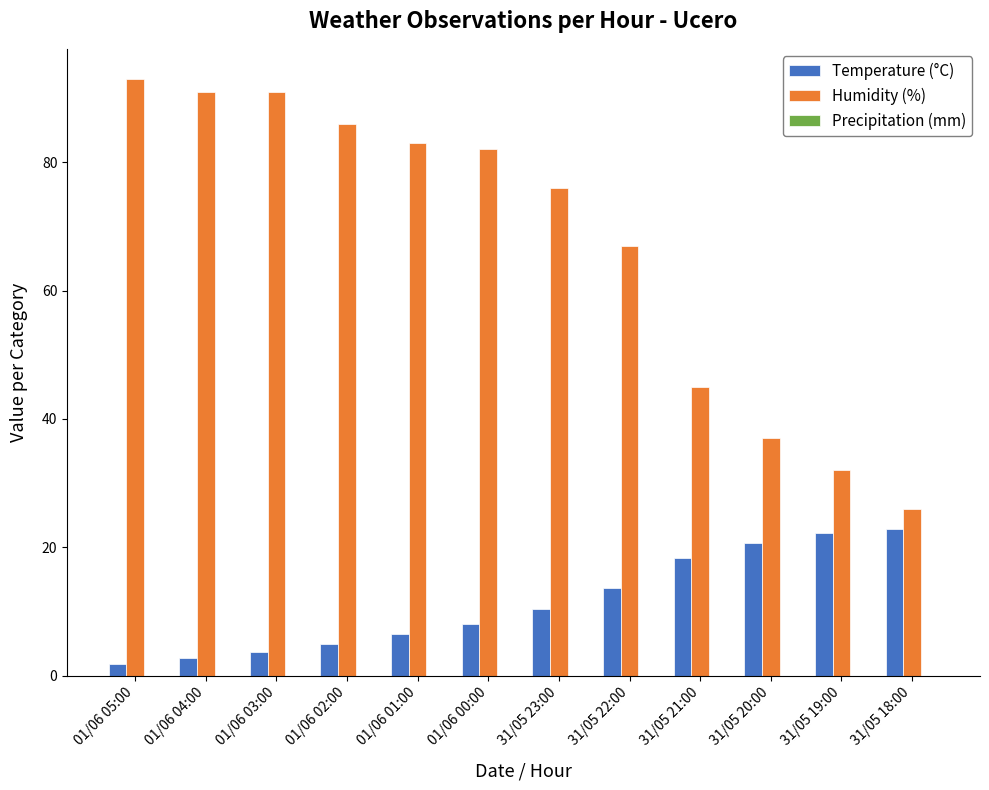

At 31/05 18:00, list the series in order from largest to smallest.

Humidity (%), Temperature (°C)